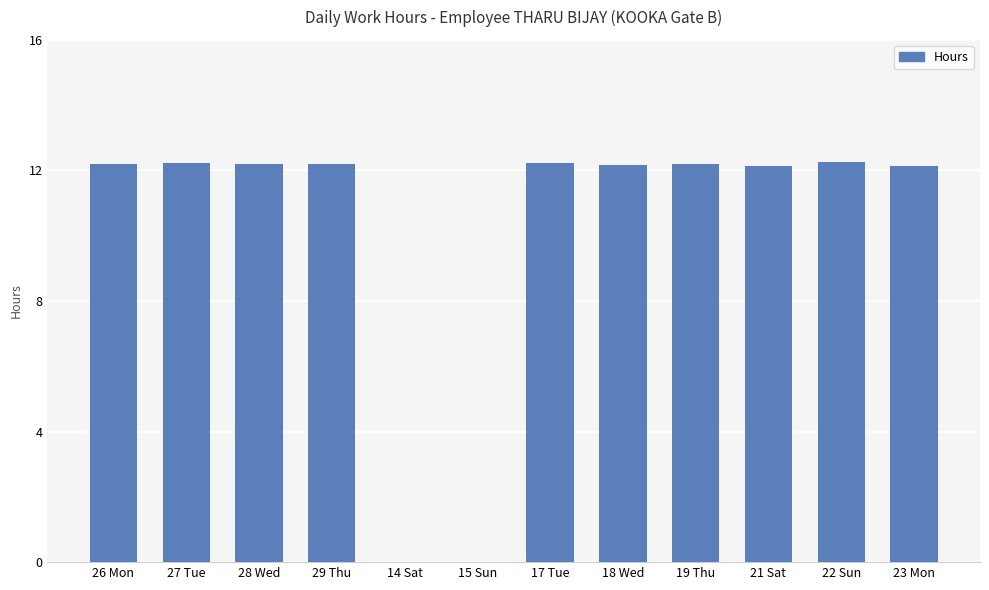

Which has a higher value, 17 Tue or 15 Sun?

17 Tue